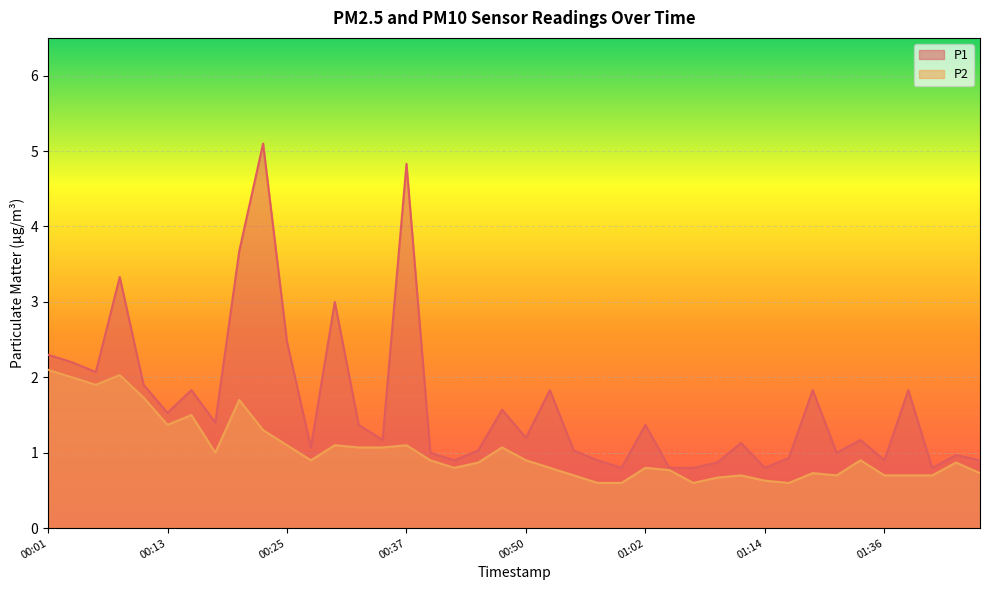

Which series has the largest range (max minus min)?

P1